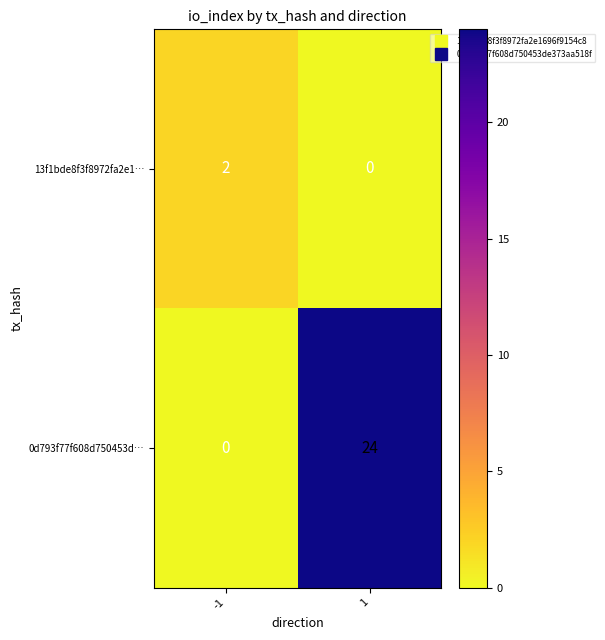

What is the average value of the 0d793f77f608d750453d… series?

12